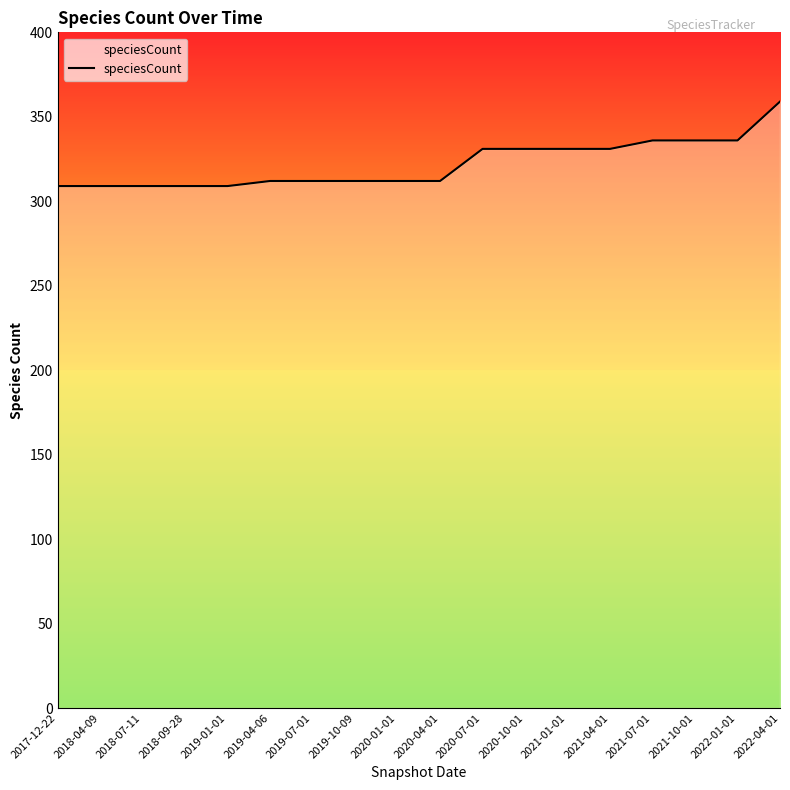

What is the minimum value shown in the chart?

309